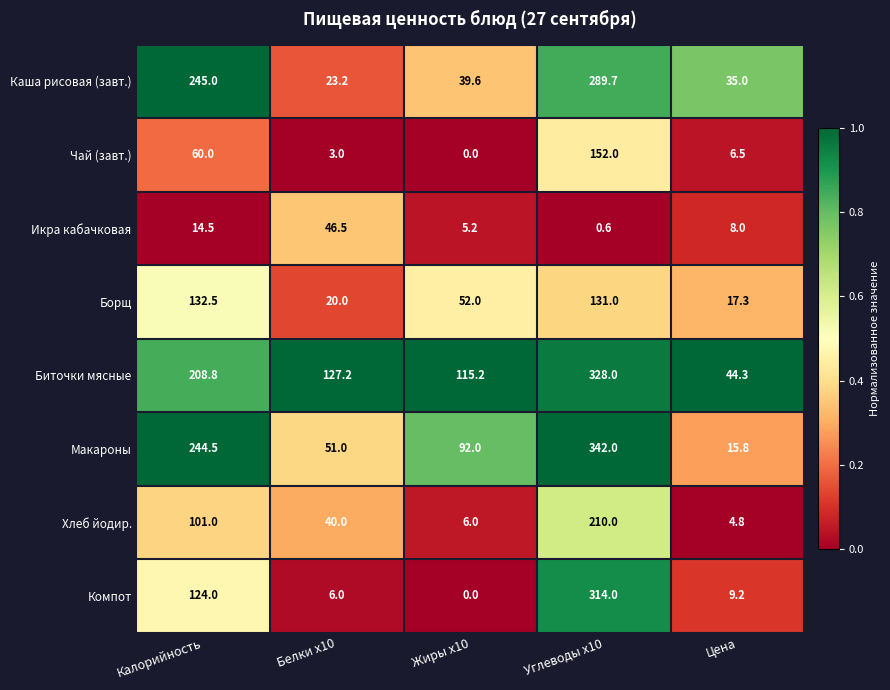

At which category is the sum across all series the highest?

Углеводы x10